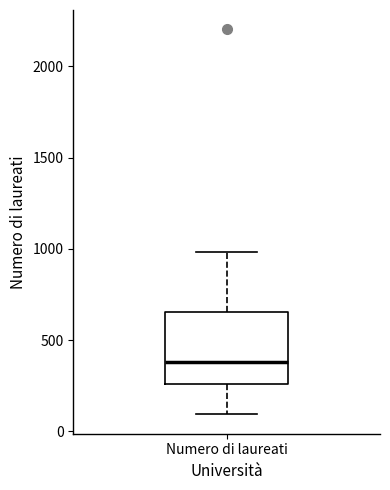

Where is the upper edge of the box for Numero di laureati on the y-axis? The values are not printed on the chart, so give them approximately, as read against the axis.

650